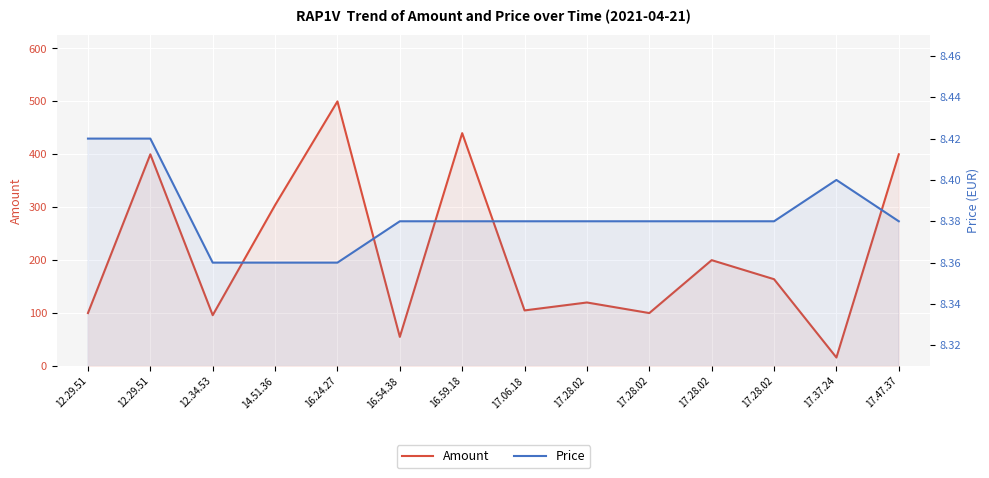

At 17.28.02, list the series in order from smallest to largest.

Price, Amount